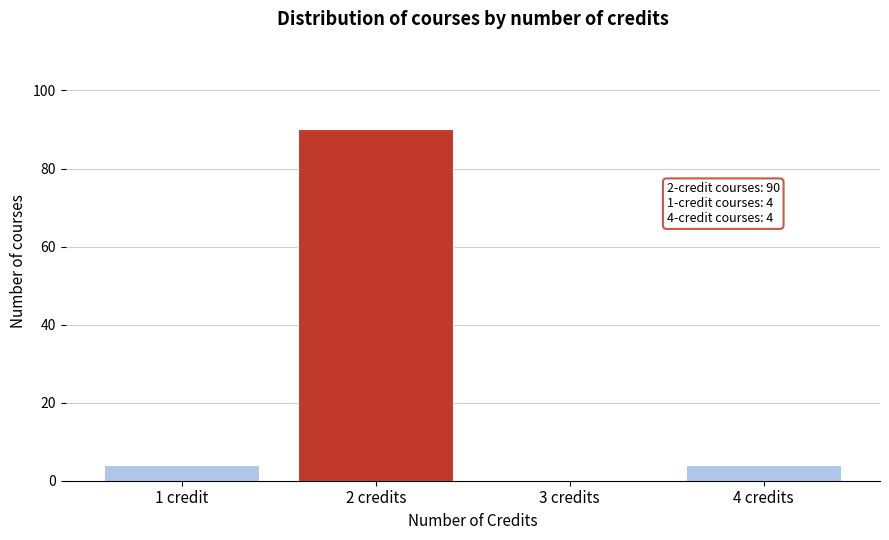

Reading left to right, list all the values displayed in this chart.

1 credit=4	2 credits=90	3 credits=0	4 credits=4